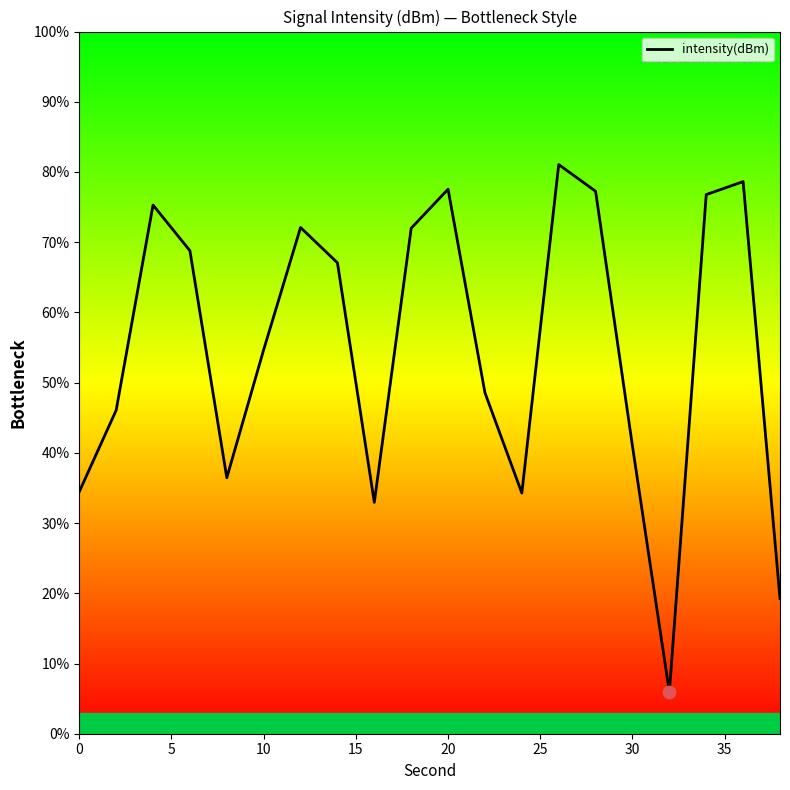

What is the difference between the maximum and minimum values?

75.1